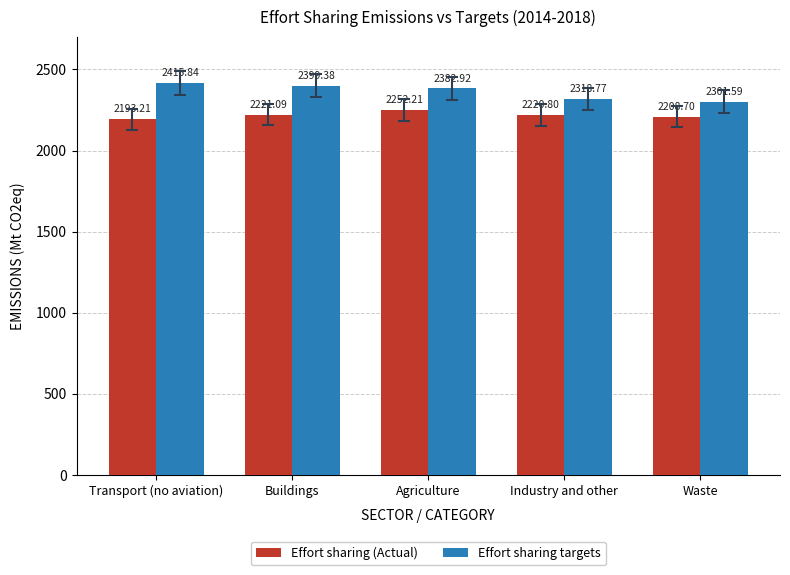

Reading left to right, list all the values displayed in this chart.

Effort sharing (Actual): 2193.2	2221.1	2252.2	2220.8	2208.7
Effort sharing targets: 2415.8	2399.4	2382.9	2318.8	2301.6